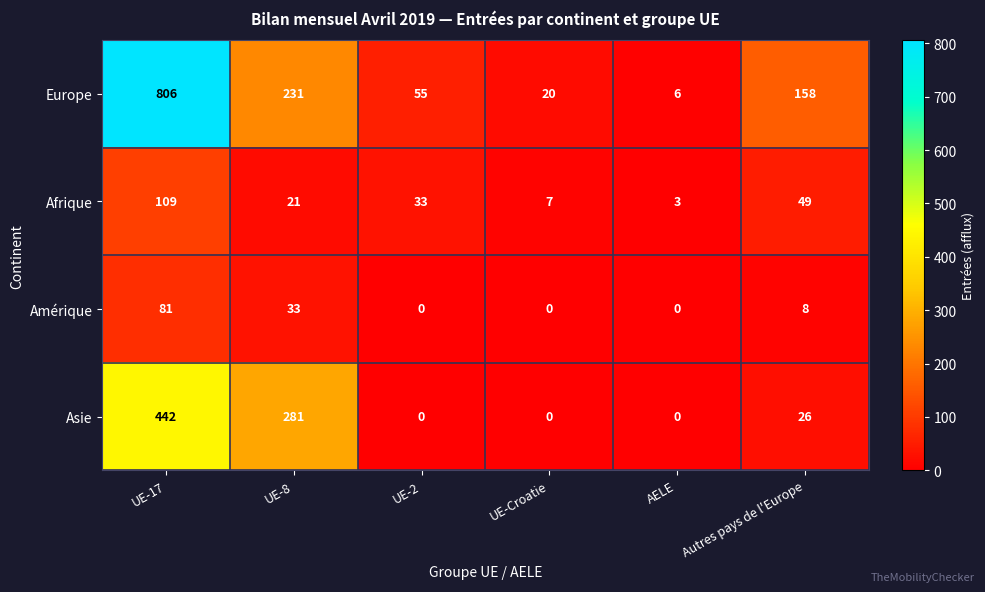

What is the minimum value for Europe?

6